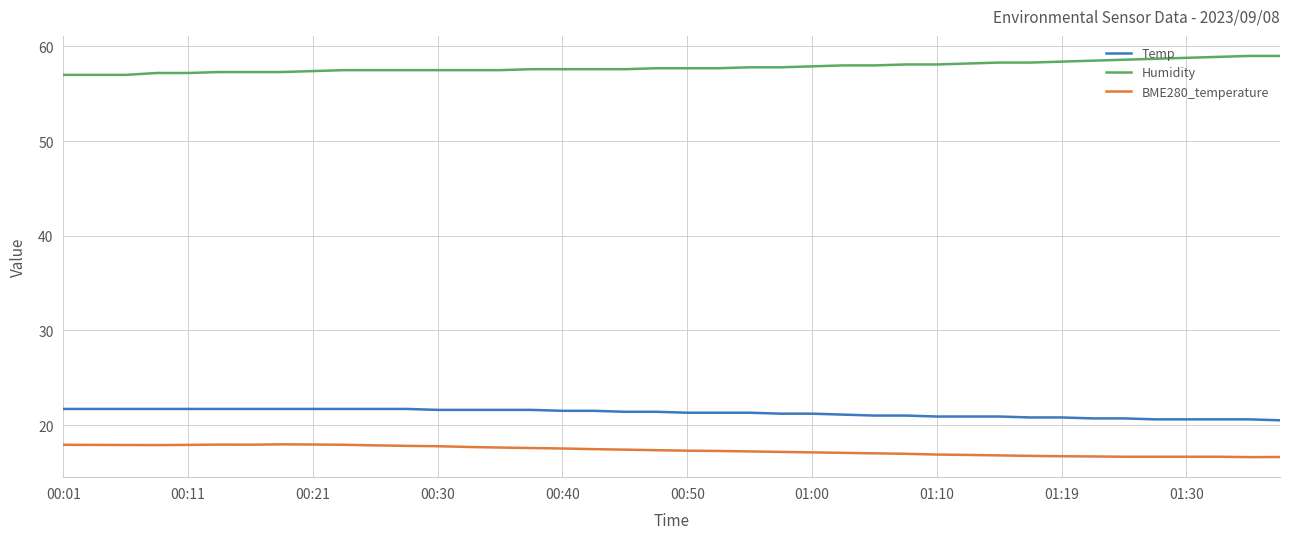

What is the greatest value displayed?

59.0